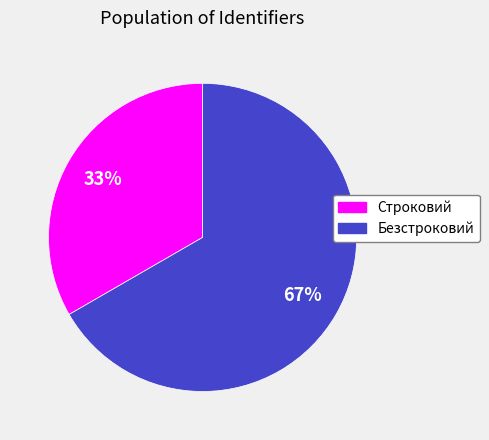

The Безстроковий slice represents 67% of the pie. True or false?

True